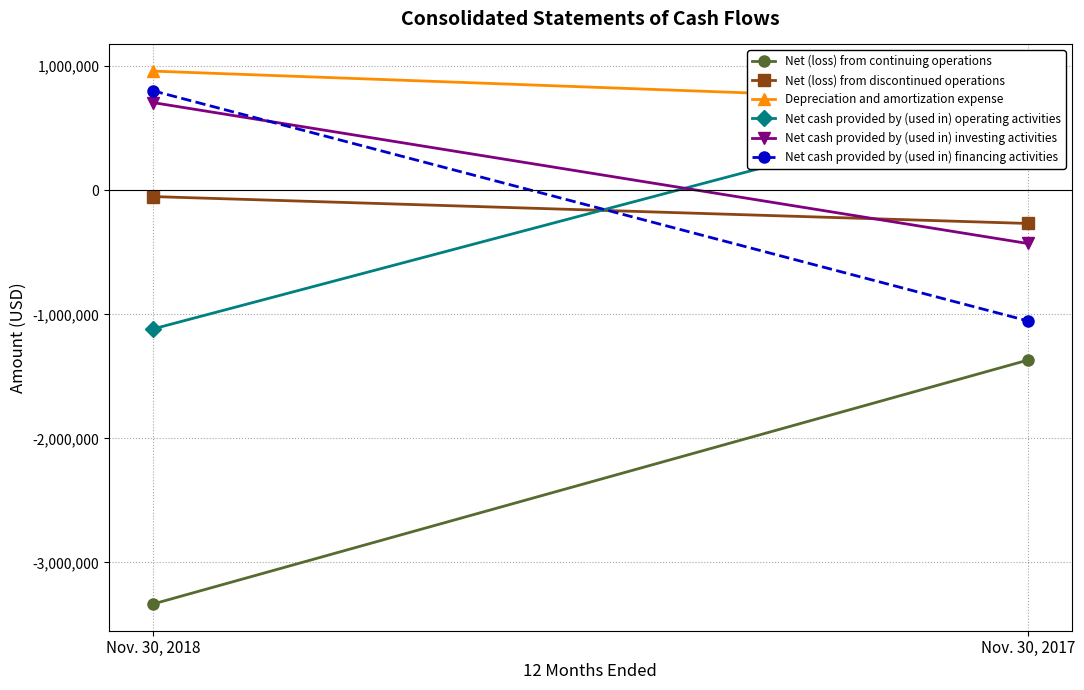

Read the Net cash provided by (used in) operating activities value at Nov. 30, 2018.

-1118612